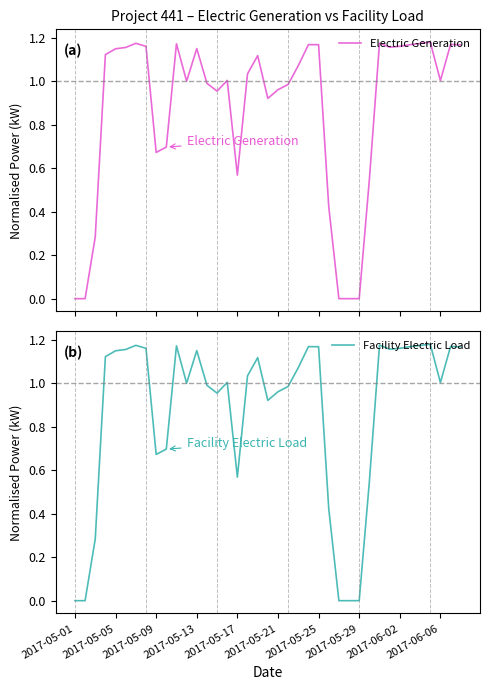

What is the difference between the maximum and minimum values in the Electric Generation series?

1.2